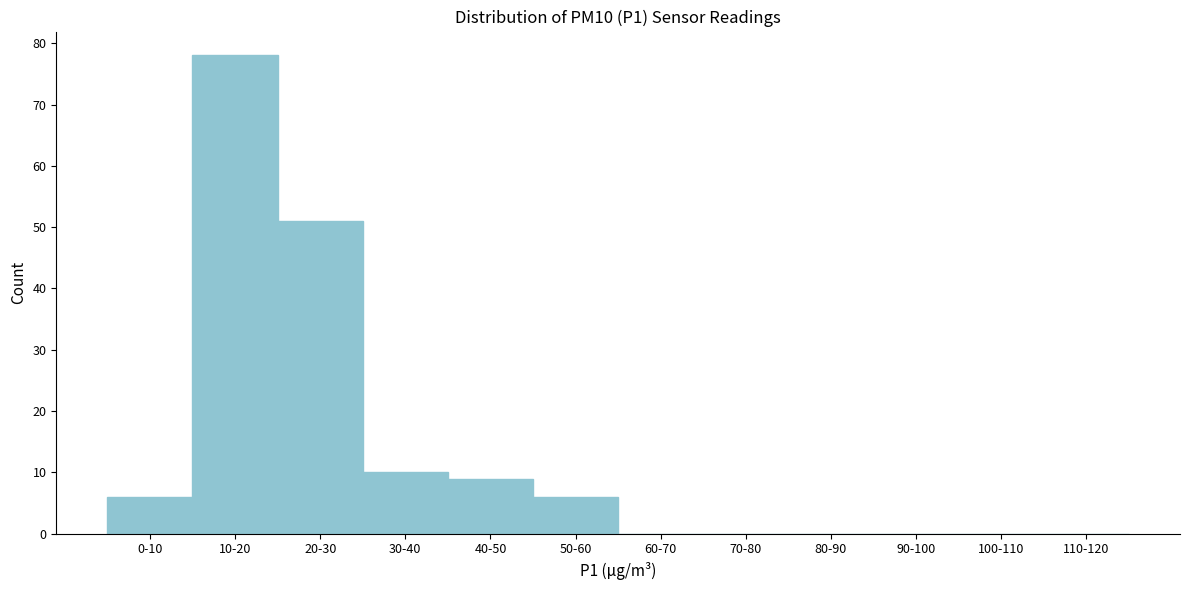

Reading left to right, list all the values displayed in this chart.

0-10=6	10-20=78	20-30=51	30-40=10	40-50=9	50-60=6	60-70=0	70-80=0	80-90=0	90-100=0	100-110=0	110-120=0